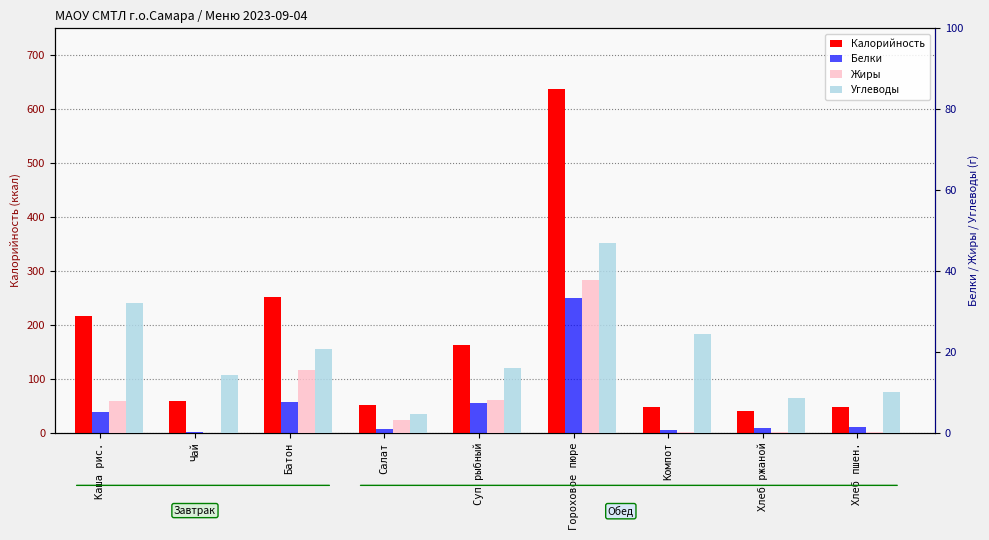

Reading right to left, transcribe all the data shown in this chart.

Калорийность: Хлеб пшен.=47.4	Хлеб ржаной=40.8	Компот=48.5	Гороховое пюре=638.2	Суп рыбный=163.2	Салат=51.8	Батон=252.4	Чай=58.4	Каша рис.=216.1
Белки: Хлеб пшен.=1.5	Хлеб ржаной=1.3	Компот=0.6	Гороховое пюре=33.4	Суп рыбный=7.4	Салат=1.0	Батон=7.7	Чай=0.3	Каша рис.=5.2
Жиры: Хлеб пшен.=0.1	Хлеб ржаной=0.2	Компот=0.3	Гороховое пюре=37.8	Суп рыбный=8.2	Салат=3.1	Батон=15.4	Чай=0.0	Каша рис.=7.9
Углеводы: Хлеб пшен.=10.0	Хлеб ржаной=8.5	Компот=24.3	Гороховое пюре=46.8	Суп рыбный=16.1	Салат=4.7	Батон=20.7	Чай=14.3	Каша рис.=32.0